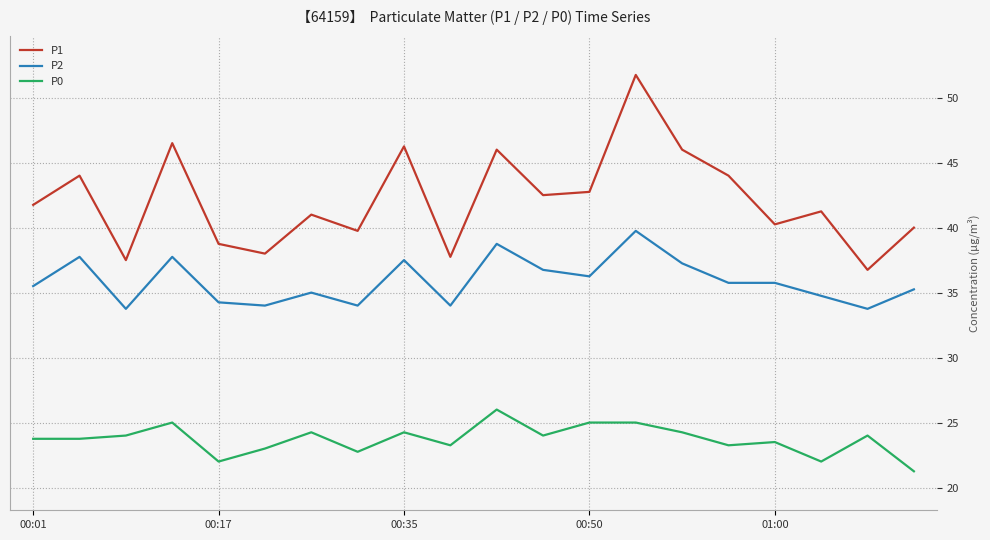

Which series has the widest spread of values?

P1